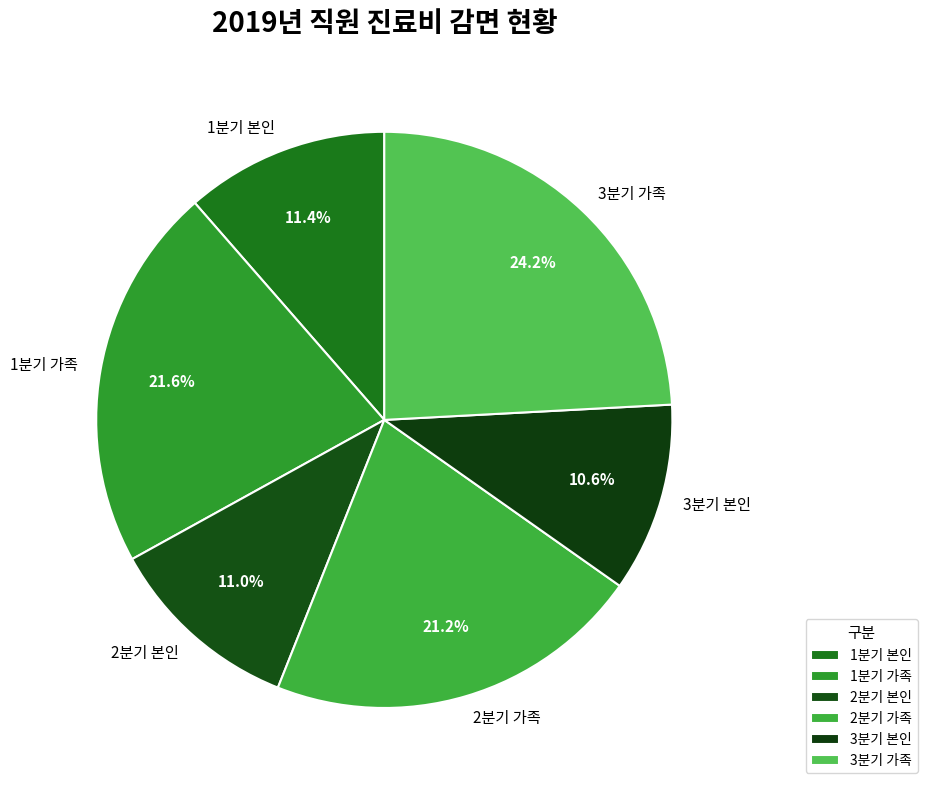

Is 2분기 본인 the majority of the pie?

No